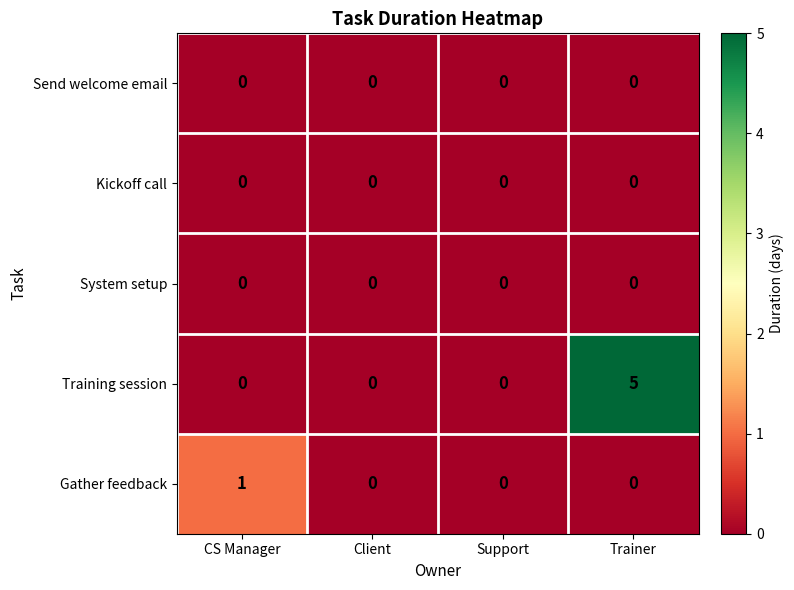

Which series has the widest spread of values?

Training session